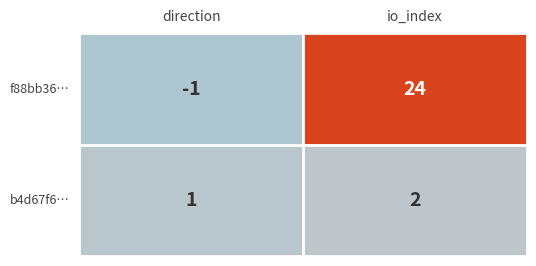

Rank the series by their maximum value, from highest to lowest.

f88bb36…, b4d67f6…